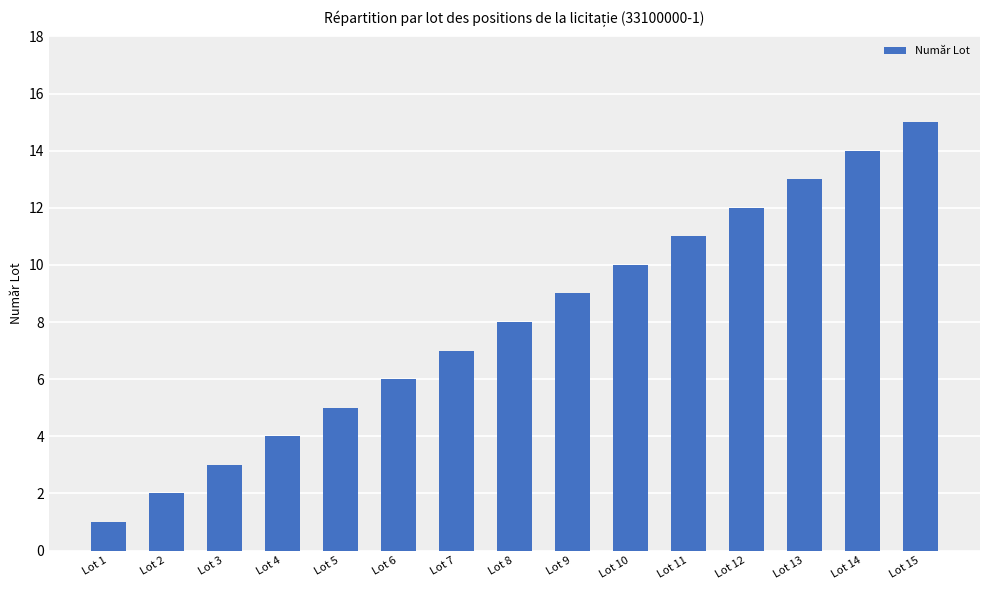

The chart shows a value of 3 at Lot 3. True or false?

True